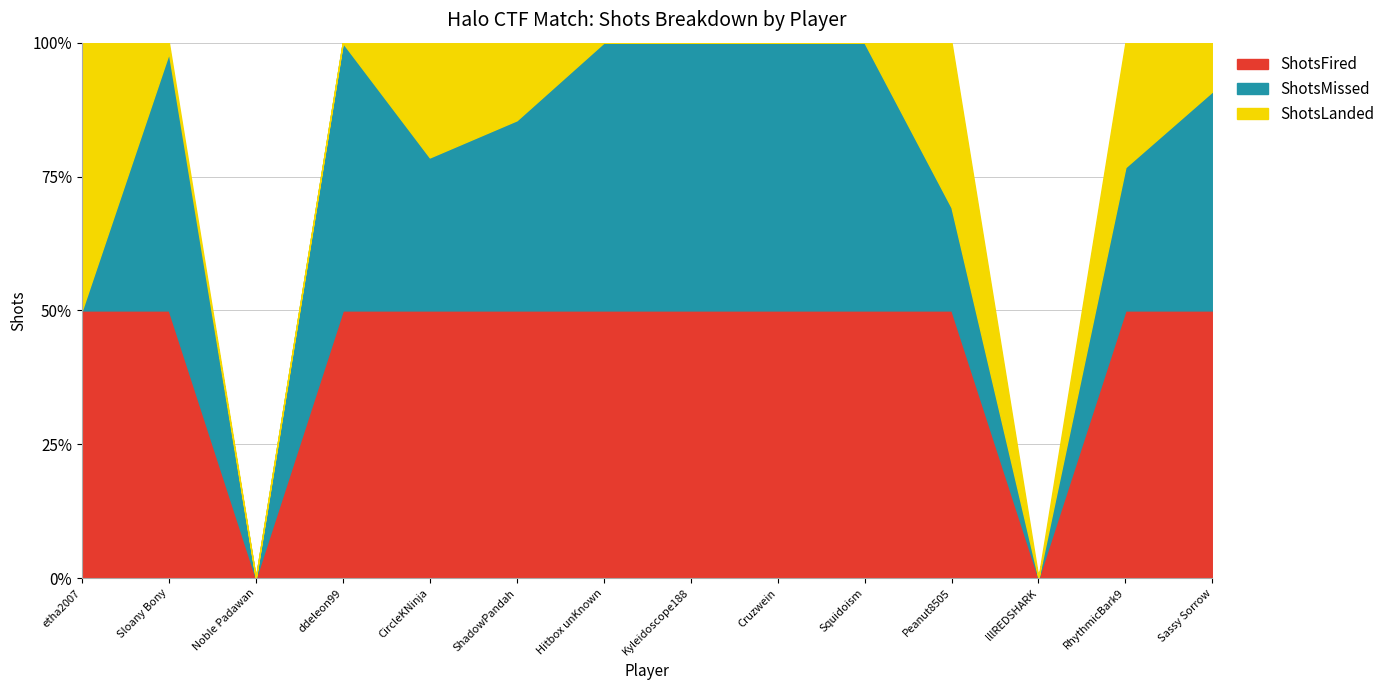

What is the label of the 10th point from the right?

CircleKNinja